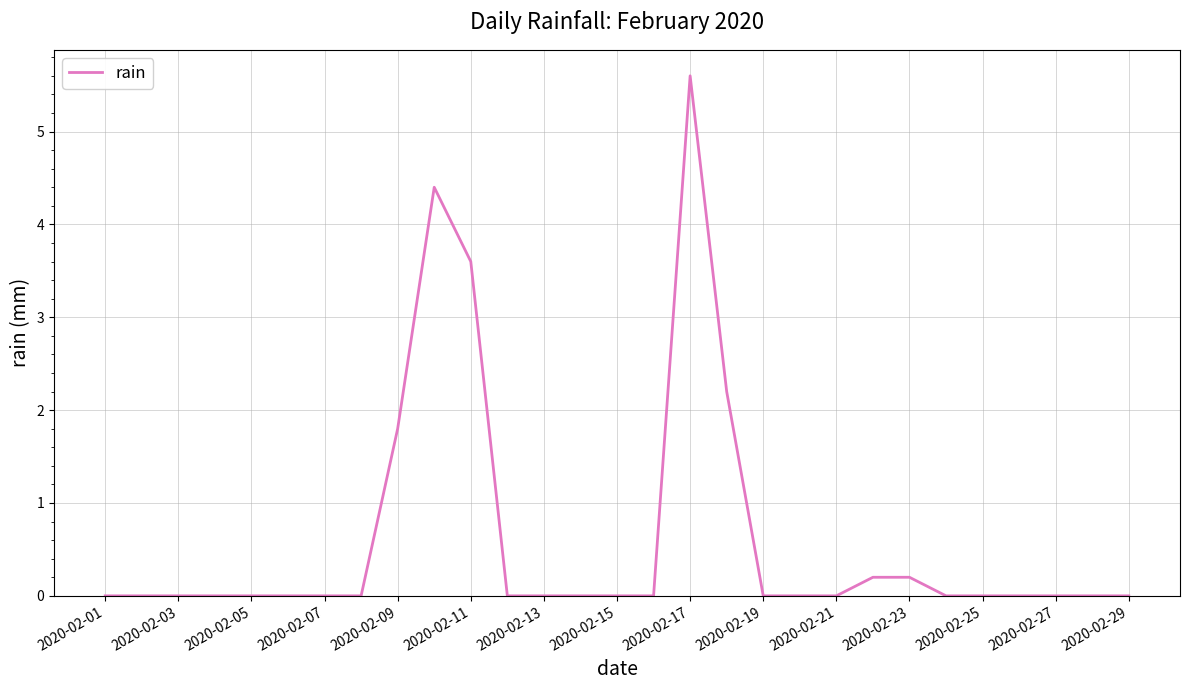

What is the difference between the maximum and minimum values?

5.6